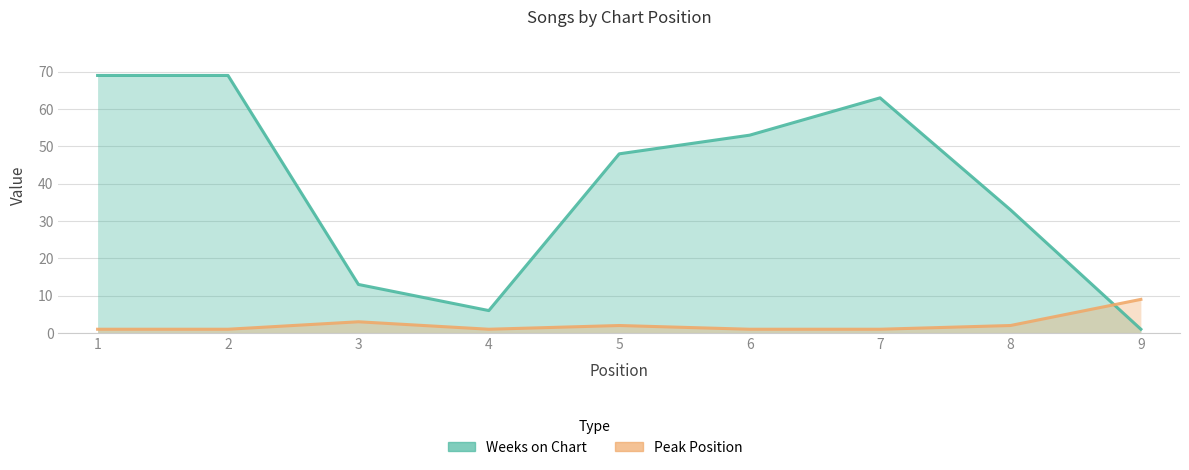

What is the difference between the highest and lowest values at 7?

62